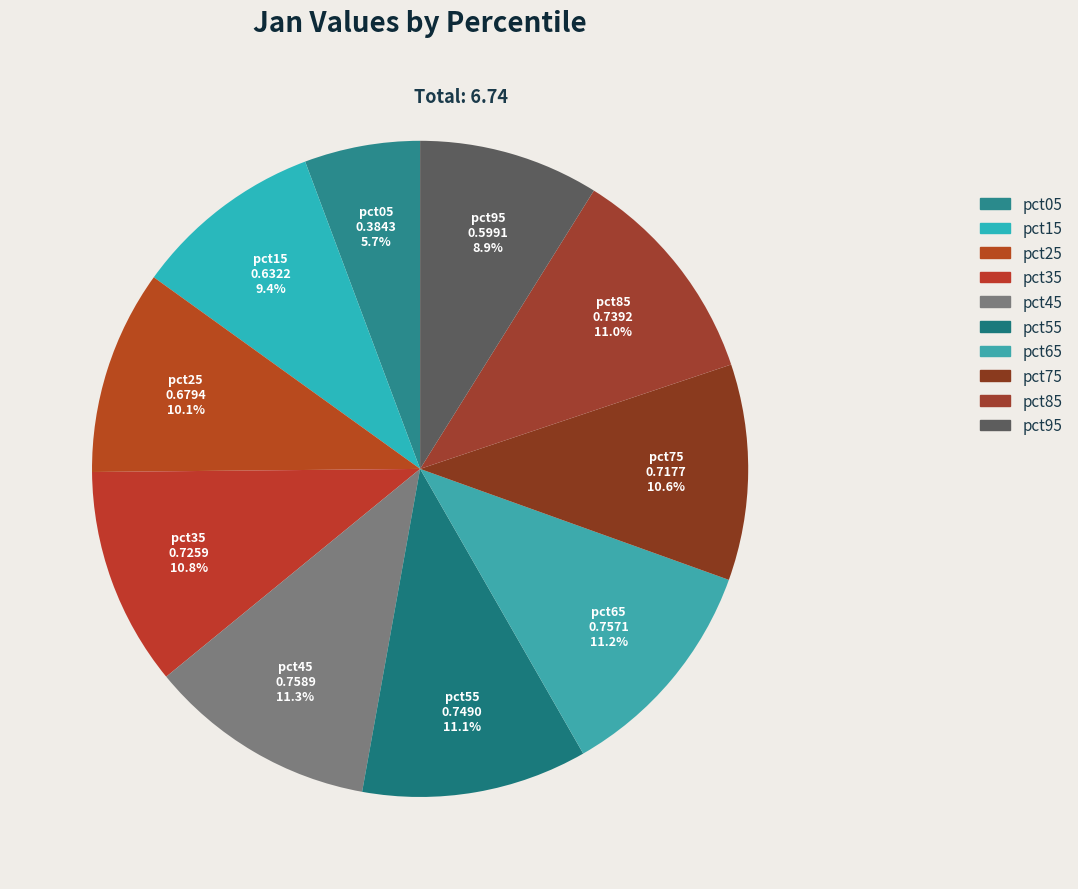

How many segments does this pie chart have?

10